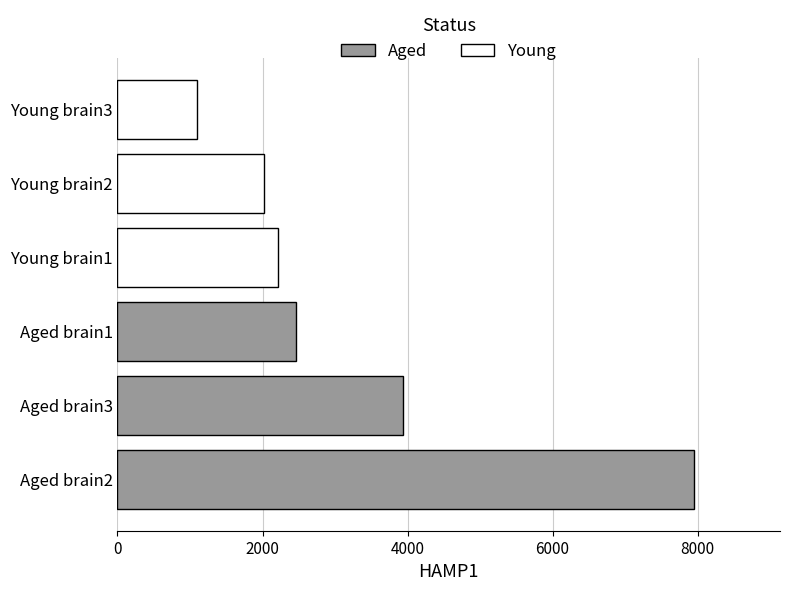

Rank the series by their maximum value, from highest to lowest.

Aged, Young